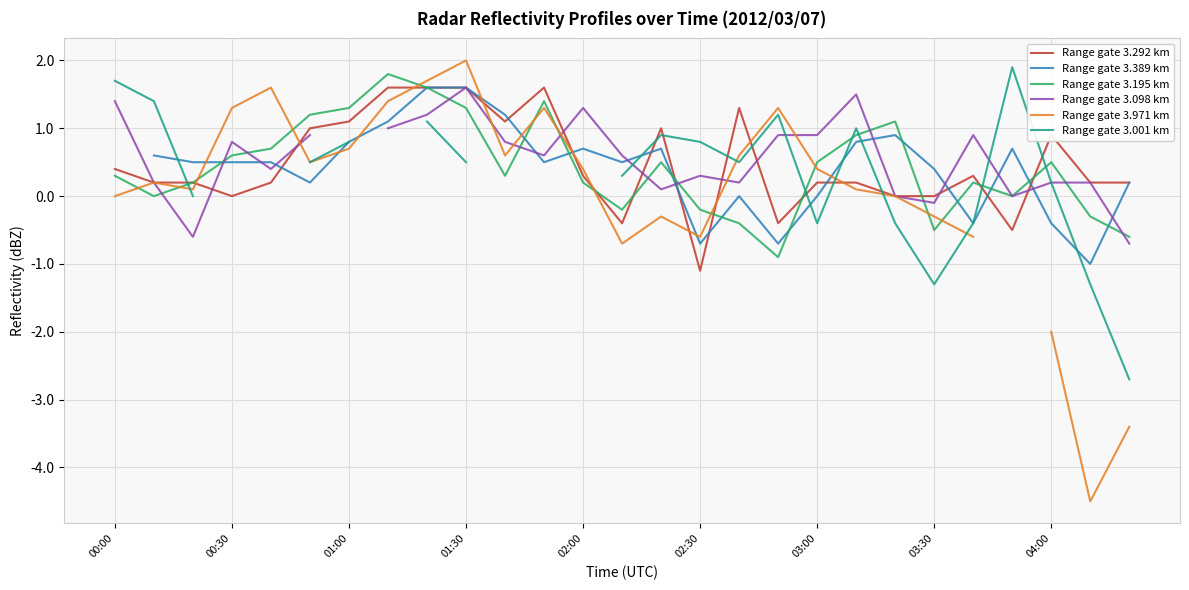

What is the highest value of the Range gate 3.195 km series?

1.8